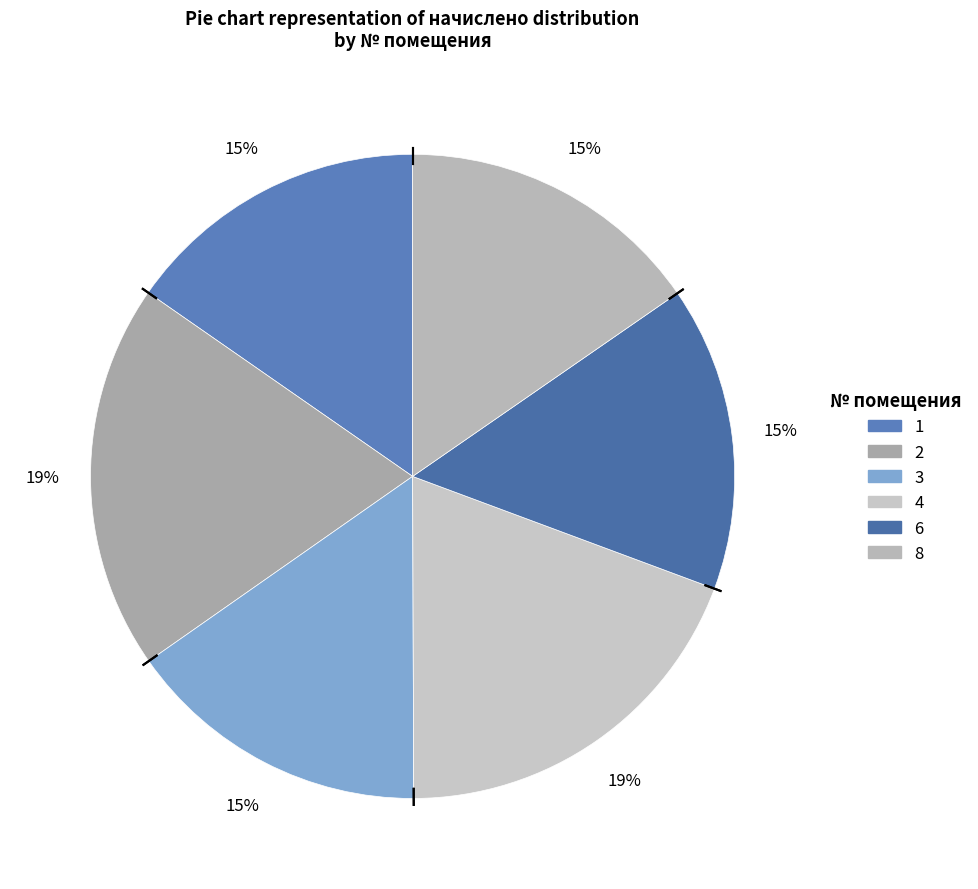

Which slice is the largest?

2